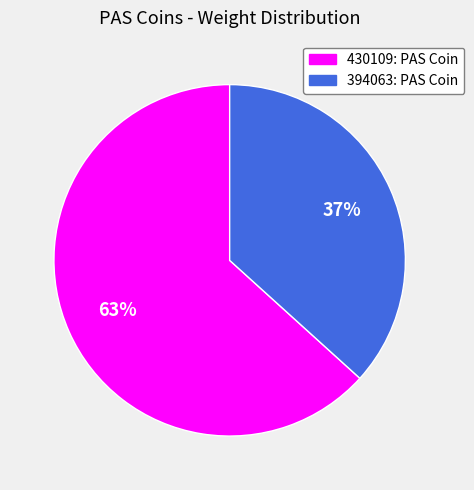

Is there a majority slice in this chart?

Yes